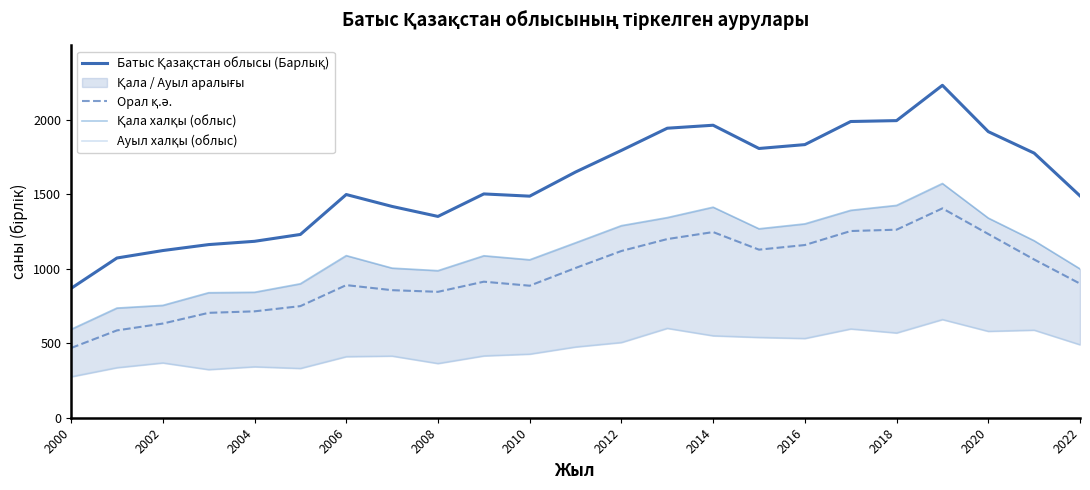

What position from the left is 2006?

4